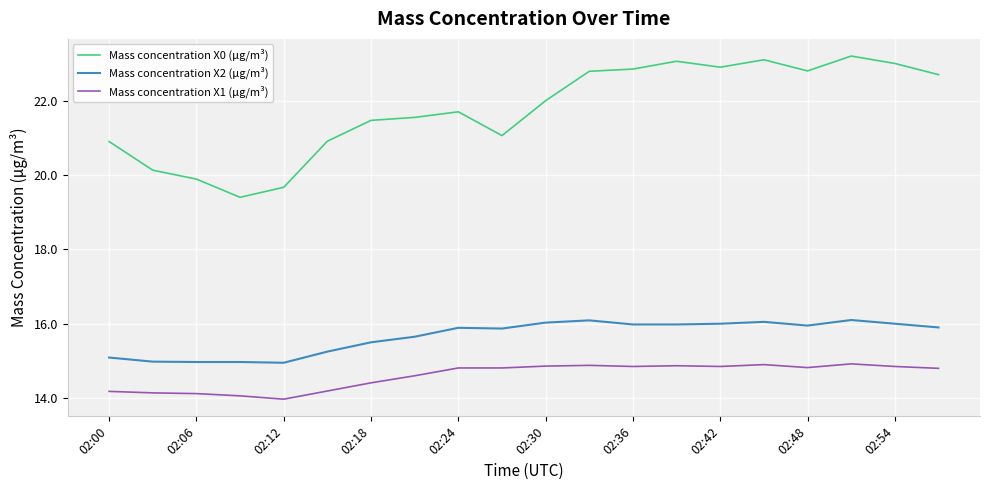

Which series has the largest total across all categories?

Mass concentration X0 (μg/m³)